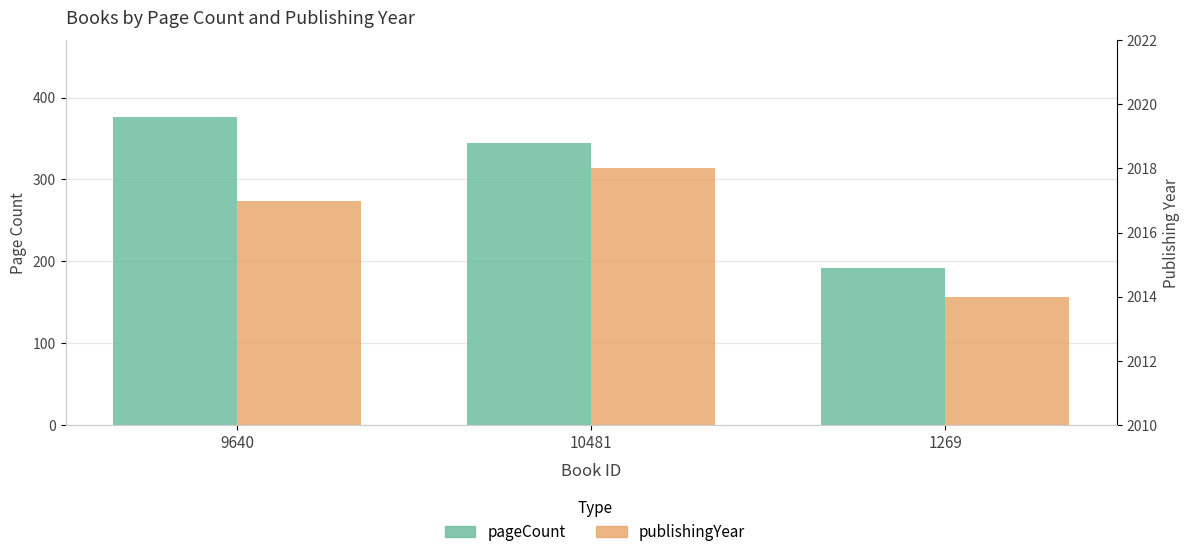

Are the bars grouped side by side (vs. stacked)?

Yes